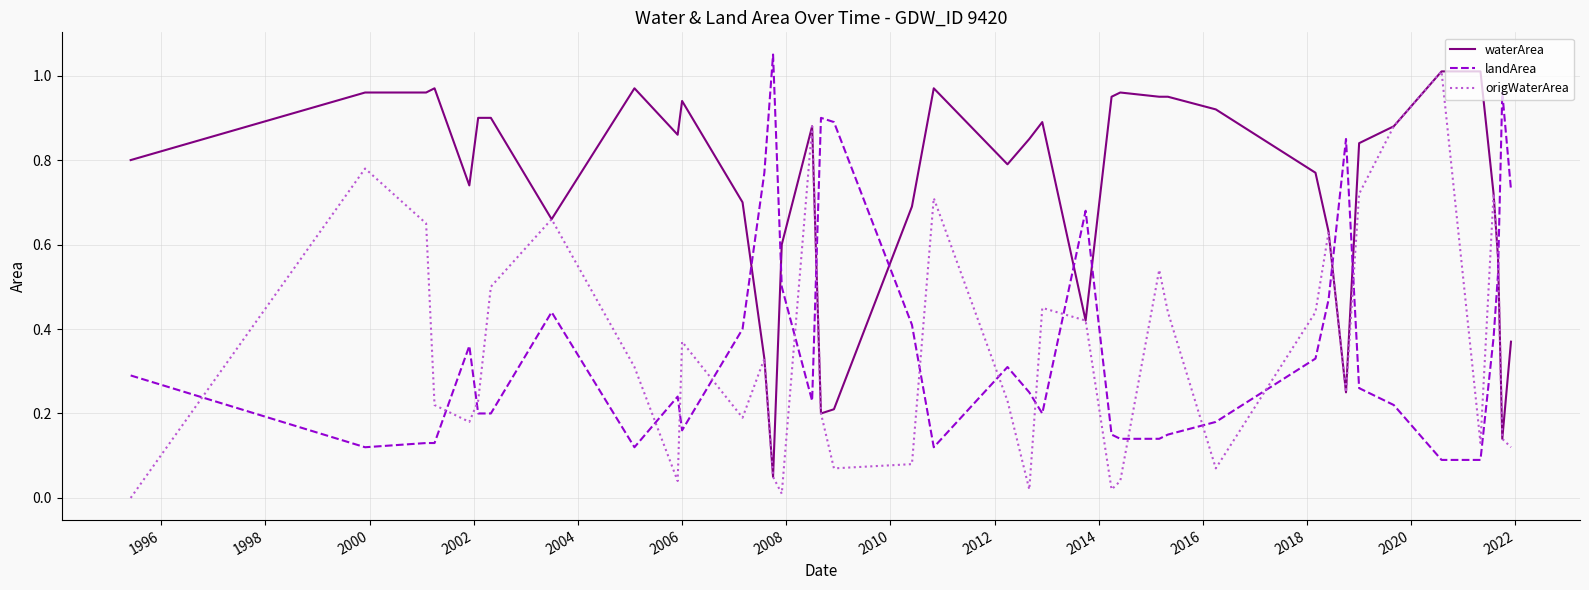

Which series has the largest total across all categories?

waterArea